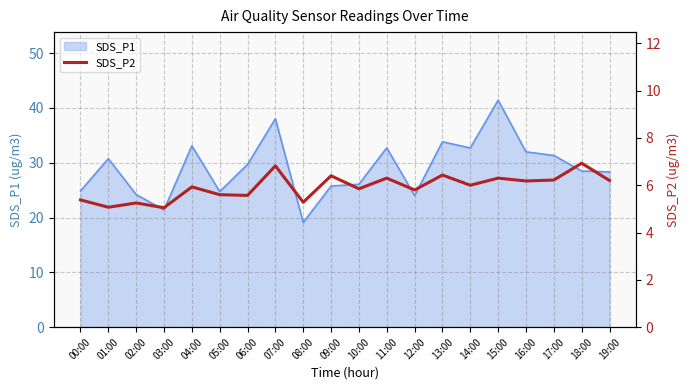

True or false: SDS_P1 has a value of 28.5 at 18:00.

True